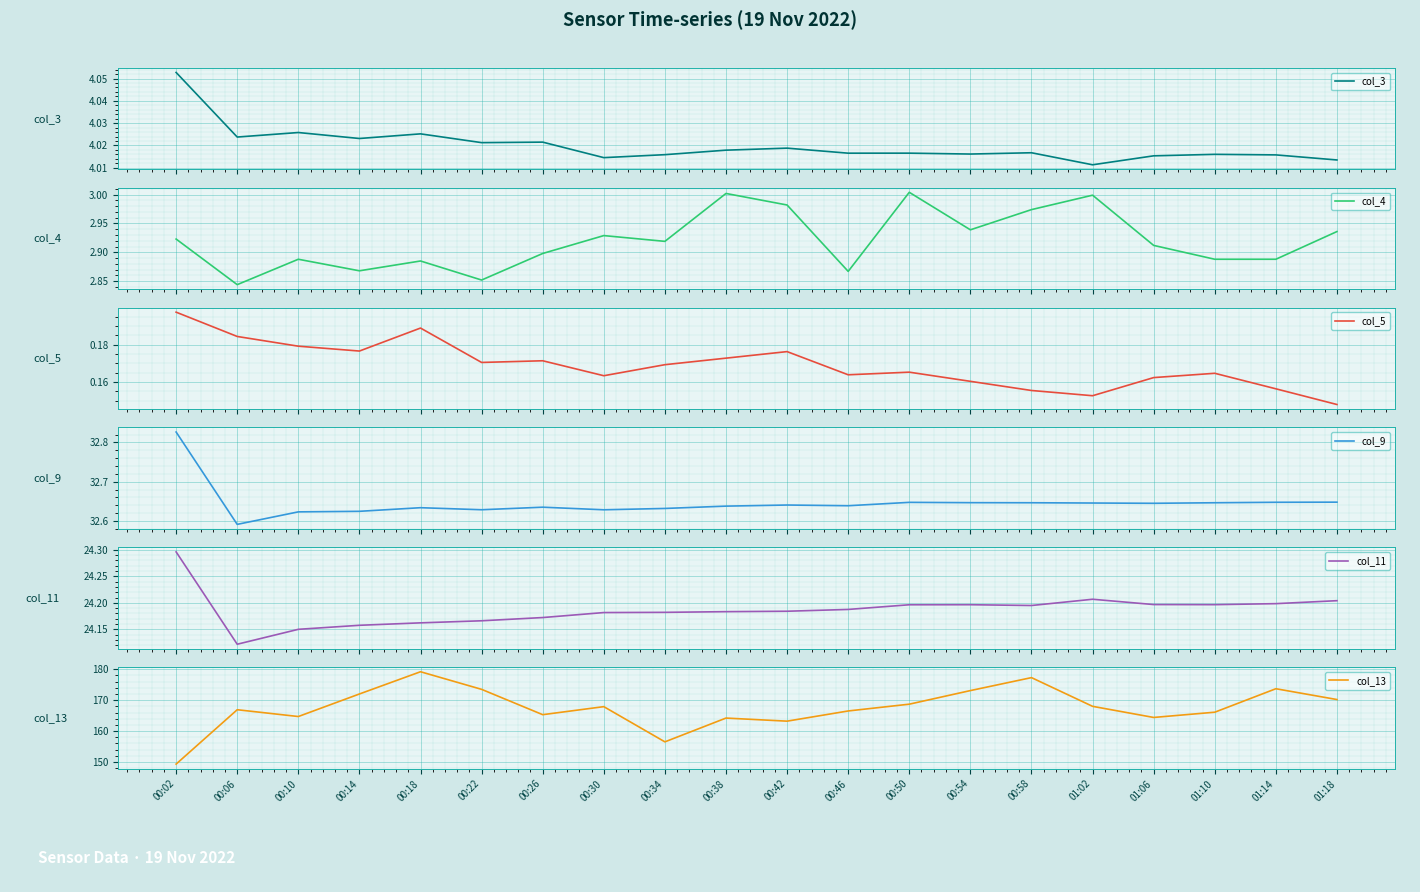

How many series are shown in this chart?

6